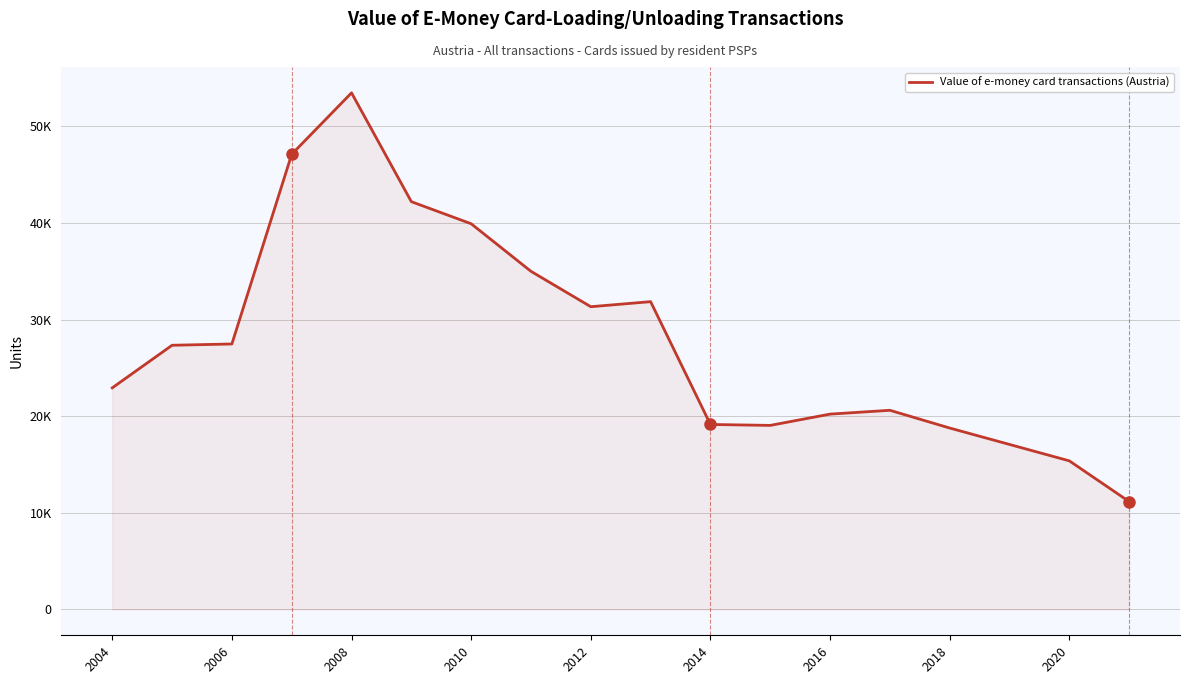

Does the chart display data point markers on the line(s)?

No